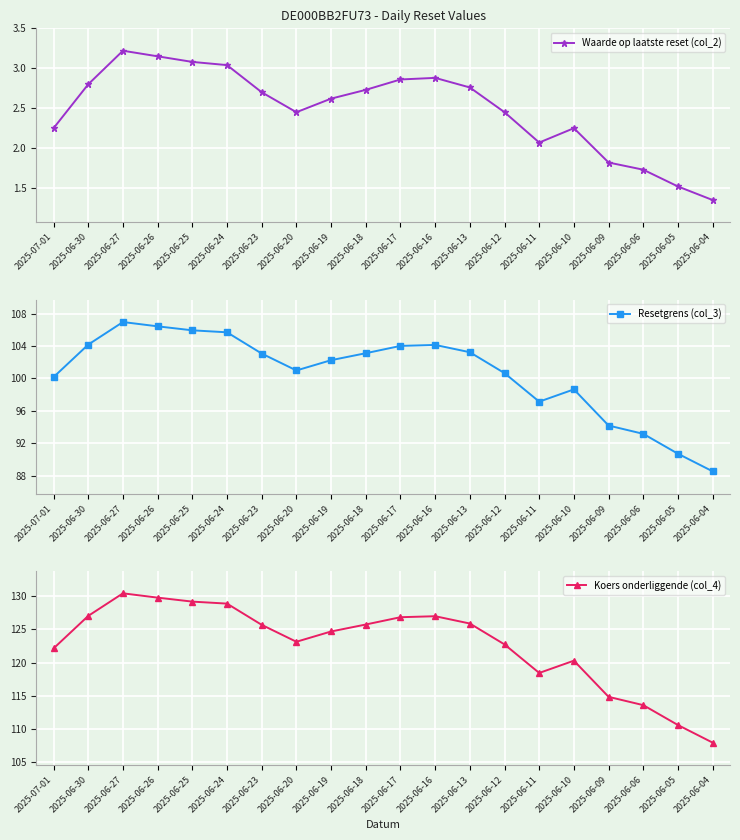

What is the difference between the maximum and minimum values in the Koers onderliggende (col_4) series?

22.5